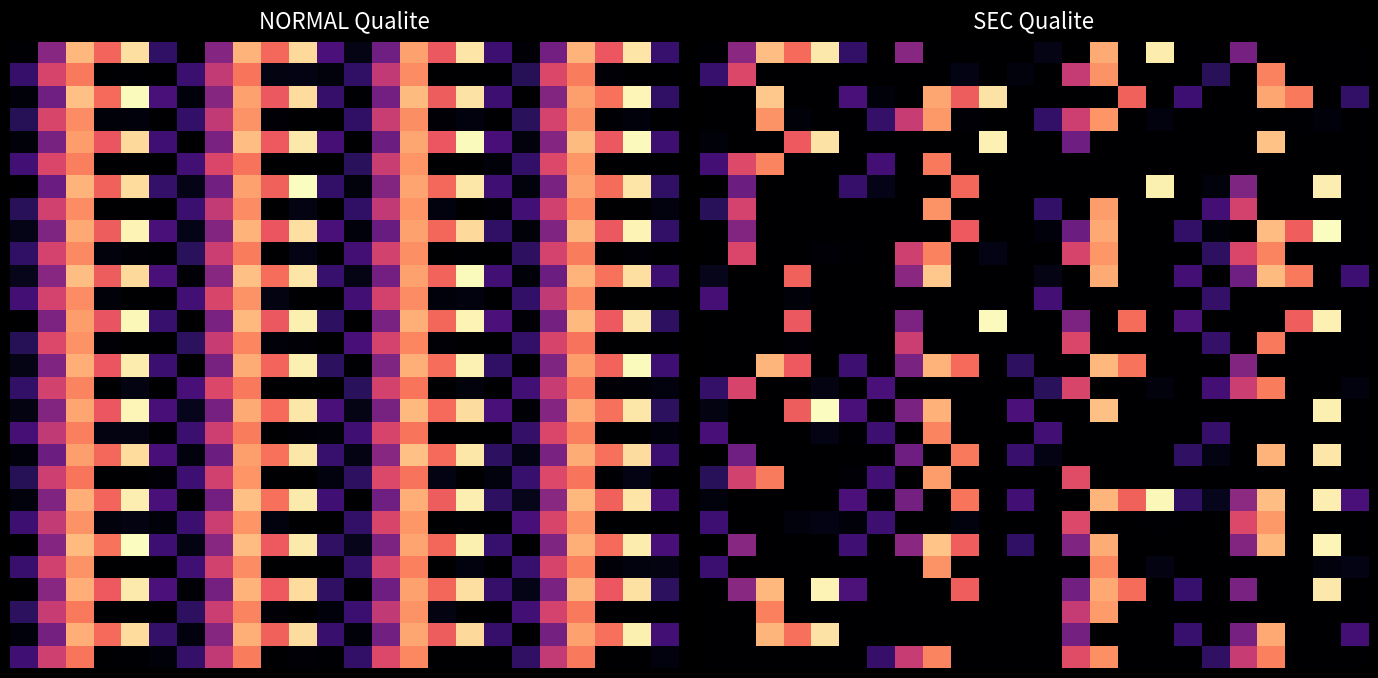

What is the sum of all 5 values?

127.3